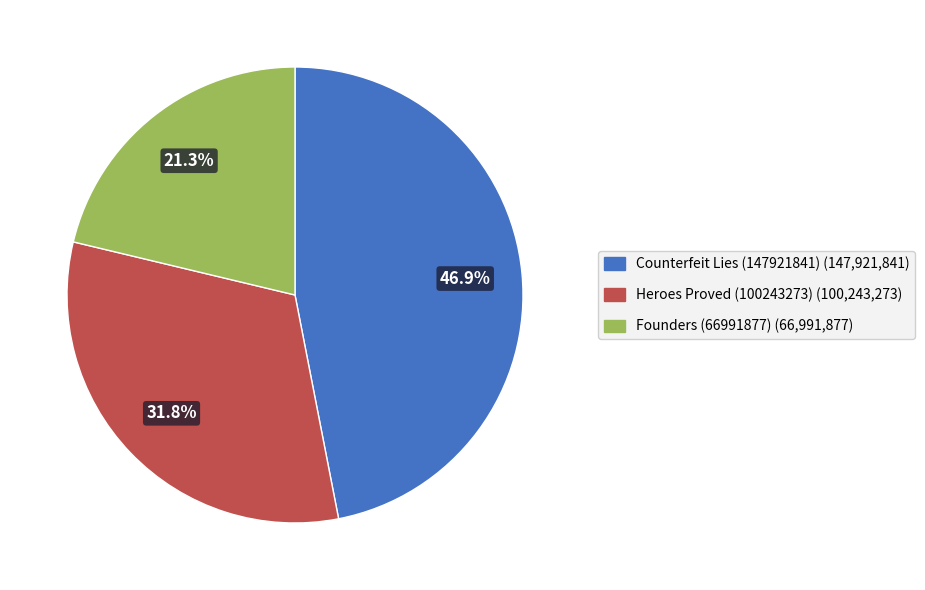

Rank the categories by value from lowest to highest.

Founders (66991877), Heroes Proved (100243273), Counterfeit Lies (147921841)